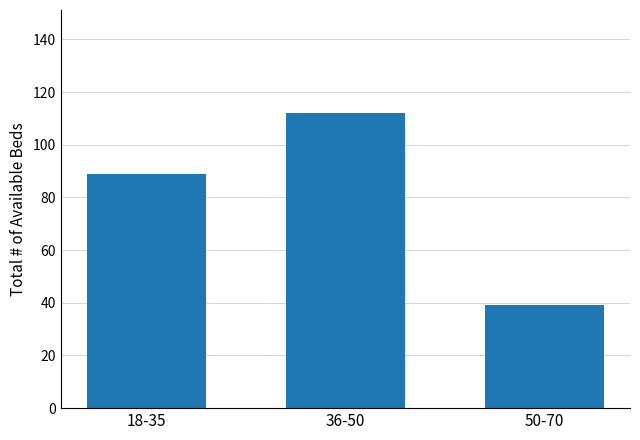

What is the greatest value displayed?

112